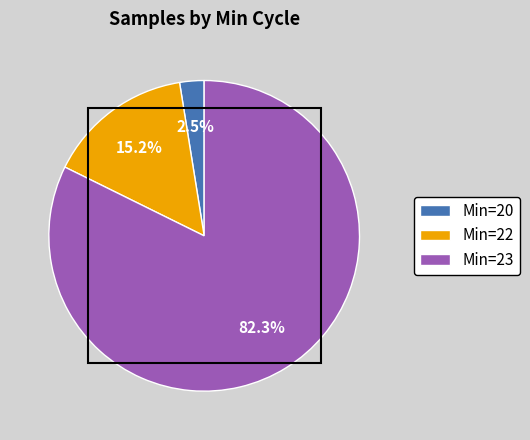

What portion of the pie excludes Min=20?

97.5%